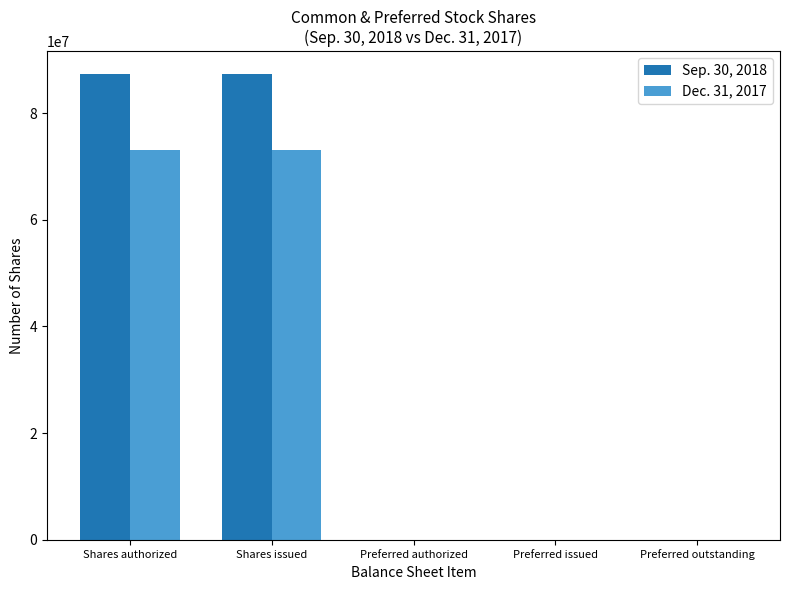

What is the total value across all series at Shares issued?

160238722